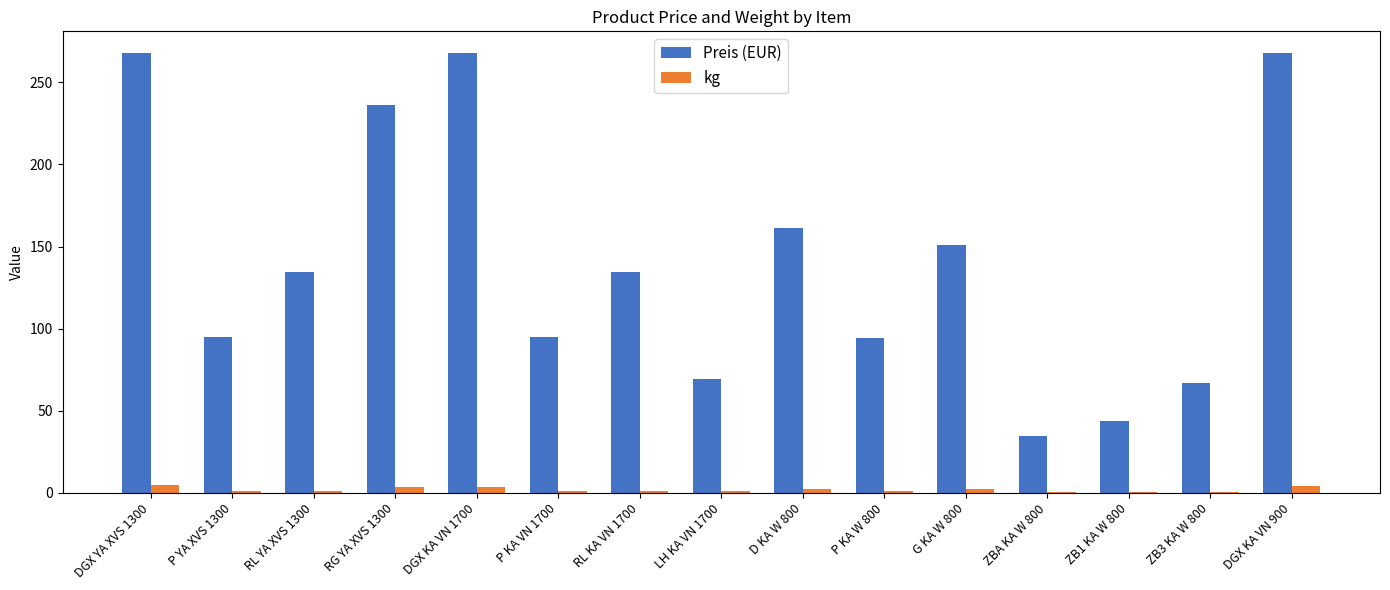

Which series has the largest total across all categories?

Preis (EUR)